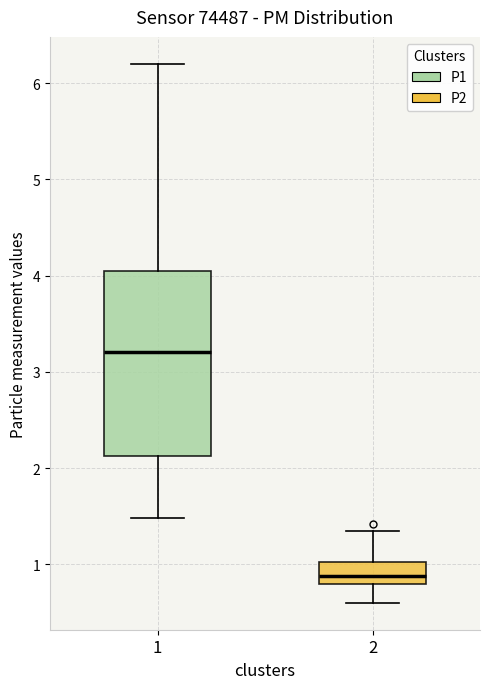

Reading left to right, transcribe this box plot: for each box, give where its median line is, the range the box spans, and where its two whiskers end, as read against the y-axis. The values are not printed on the chart, so give them approximately, as read against the axis.

1: median 3.2, box 2.1 to 4.0, whiskers 1.5 to 6.2
2: median 0.9, box 0.8 to 1.0, whiskers 0.6 to 1.4